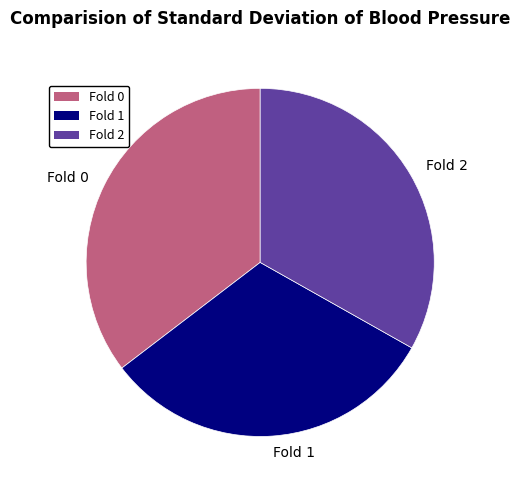

Count the number of slices in the pie.

3